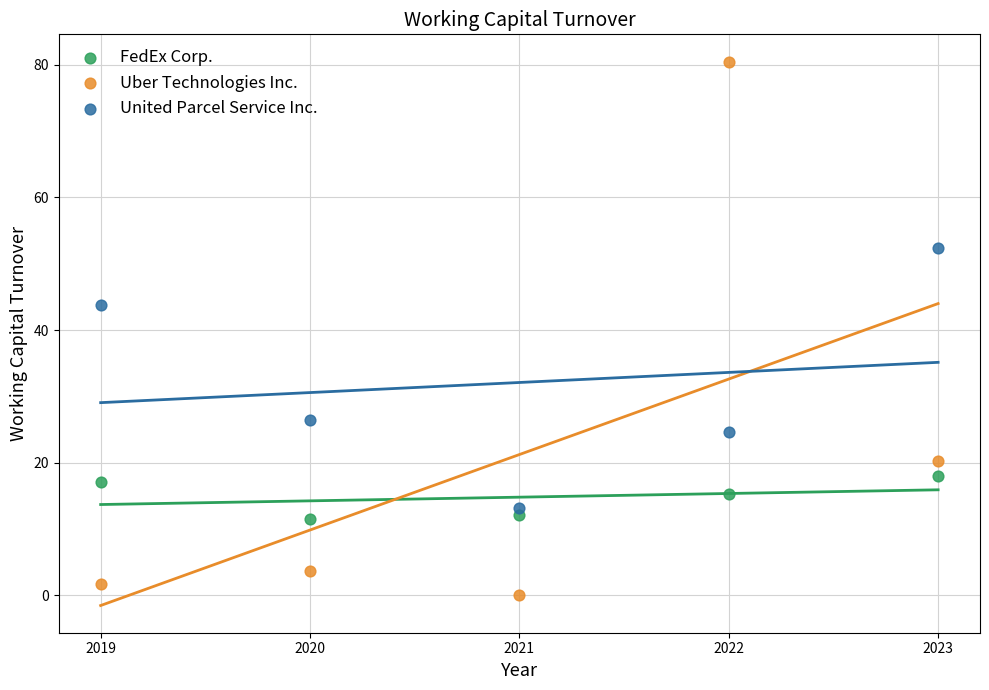

Which series reaches the minimum Y coordinate?

Uber Technologies Inc.